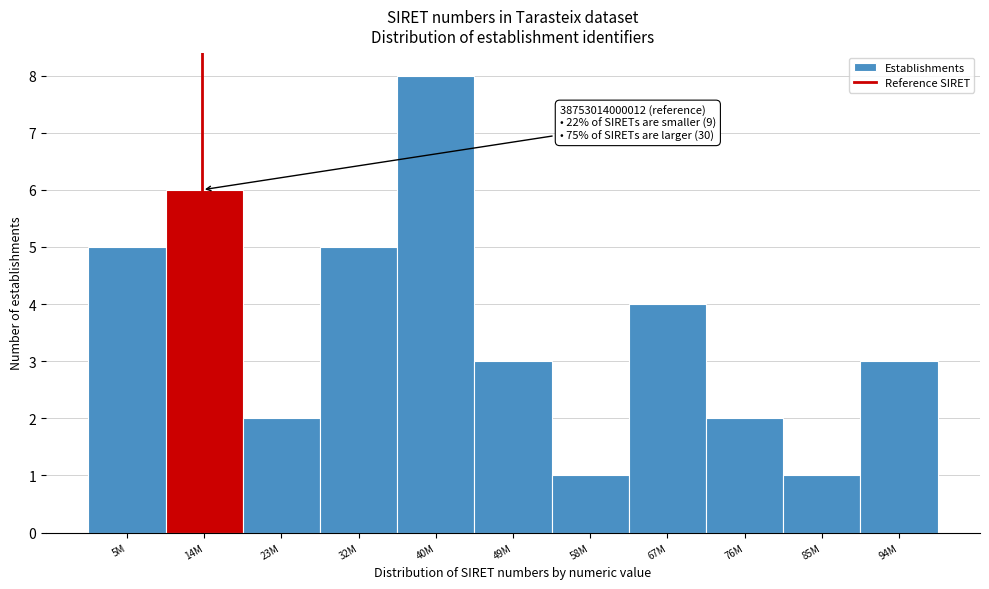

Reading left to right, extract all data points from this chart.

5M=5	14M=6	23M=2	32M=5	40M=8	49M=3	58M=1	67M=4	76M=2	85M=1	94M=3